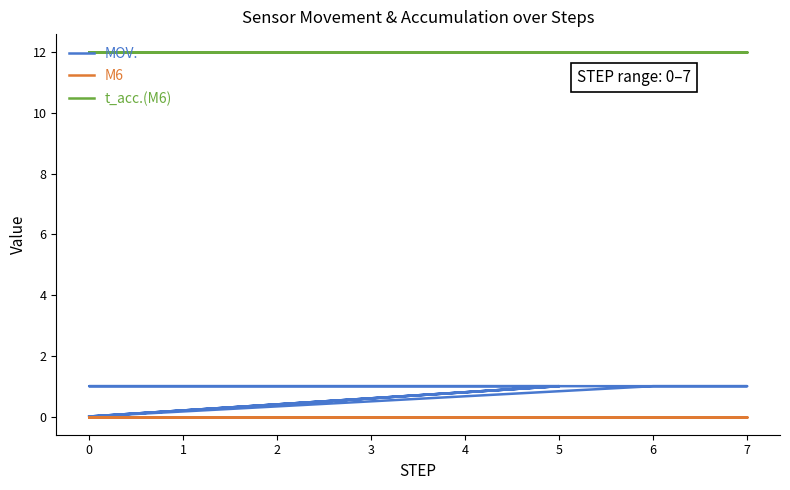

True or false: t_acc.(M6) has more than 2 points higher than both neighbors.

False